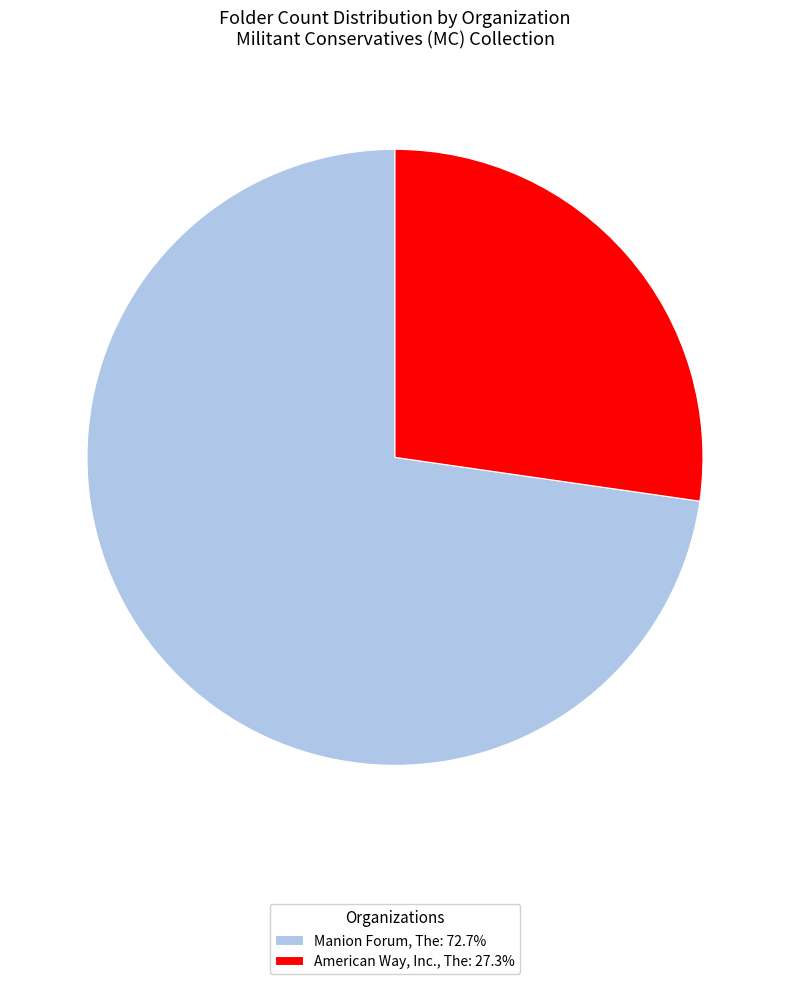

What is the smallest slice in the pie chart?

American Way, Inc., The